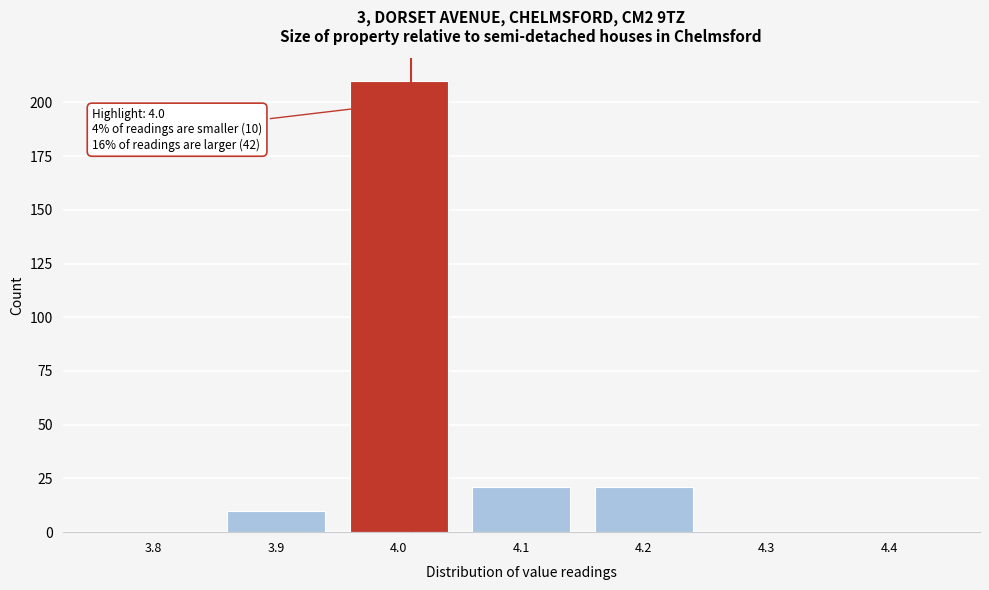

Which range on the x-axis has the tallest bar?

3.95 to 4.05